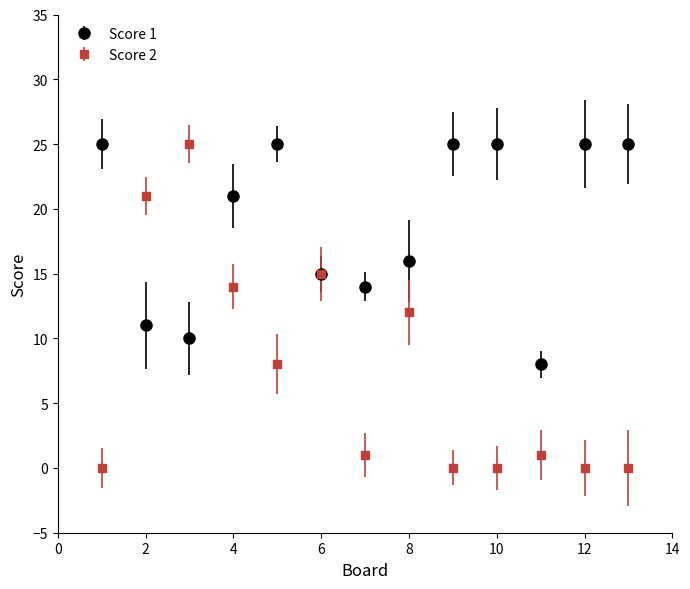

Which series has the largest total across all categories?

Score 1